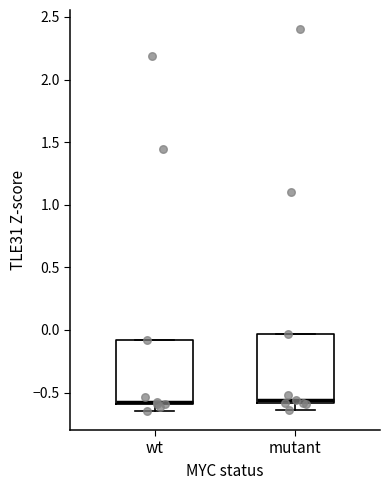

Reading left to right, transcribe this box plot: for each box, give where its median line is, the range the box spans, and where its two whiskers end, as read against the y-axis. The values are not printed on the chart, so give them approximately, as read against the axis.

wt: median -0.55, box -0.60 to -0.10, whiskers -0.65 to -0.10
mutant: median -0.55, box -0.60 to -0.05, whiskers -0.65 to -0.05